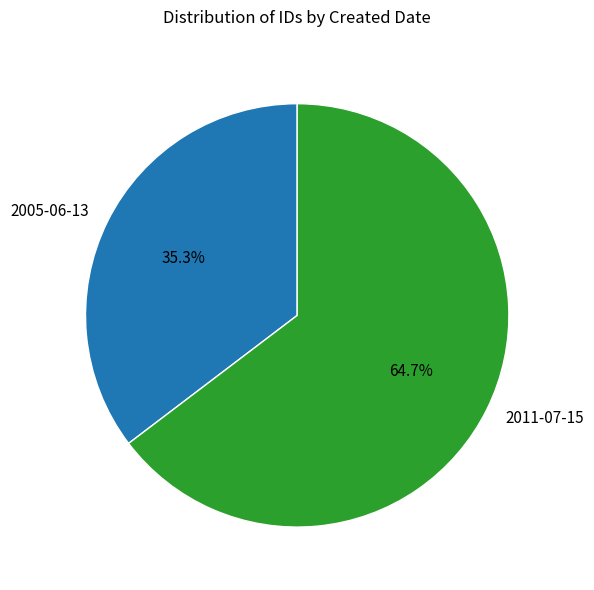

Rank the categories by value from highest to lowest.

2011-07-15, 2005-06-13